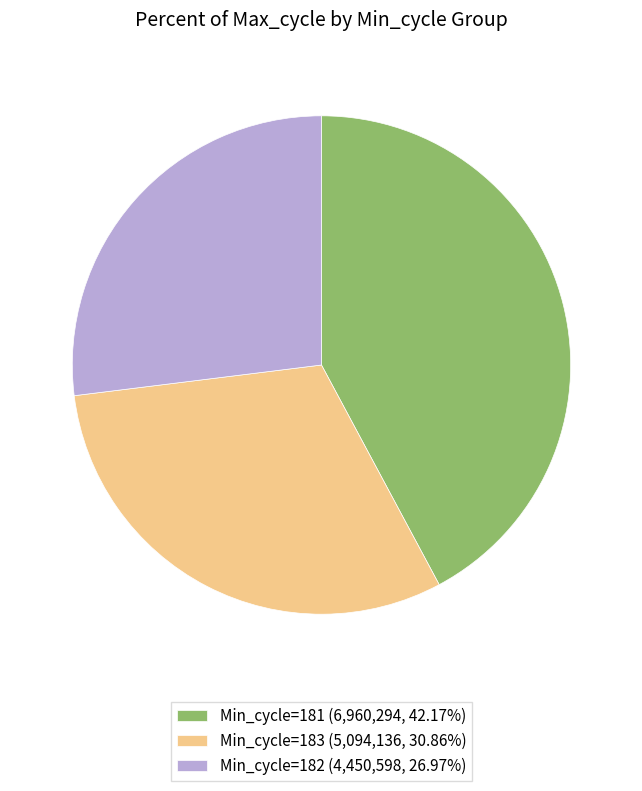

How many segments does this pie chart have?

3